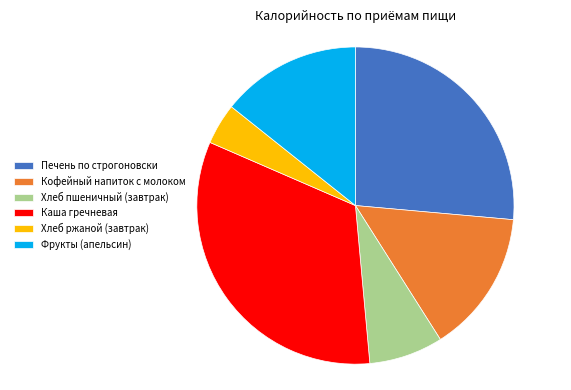

Do Кофейный напиток с молоком and Фрукты (апельсин) together represent more than half of the pie?

No